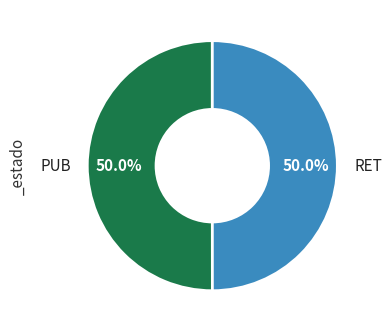

True or false: PUB accounts for 37% of the total.

False